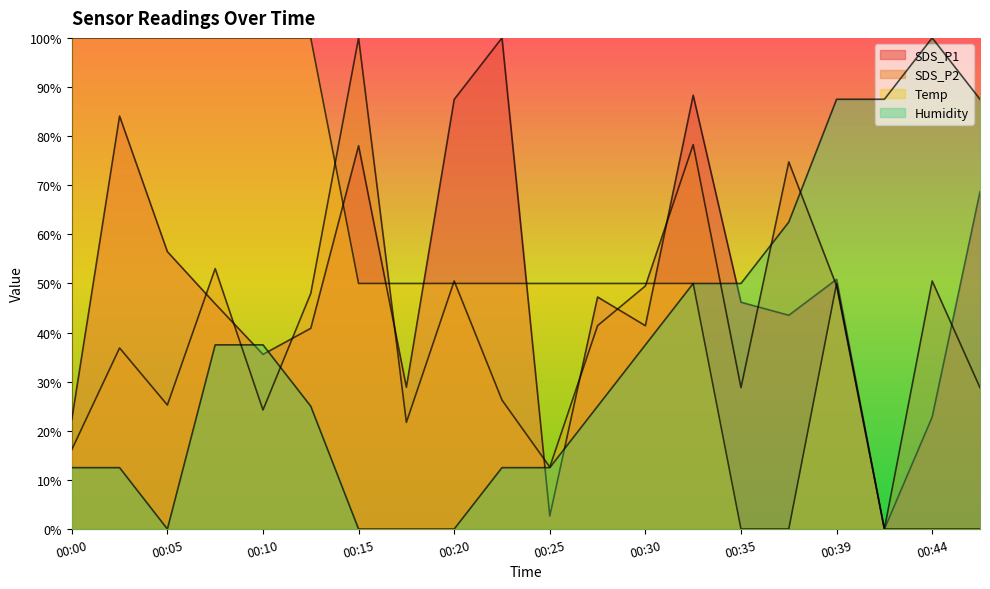

What is the difference between the maximum and minimum values in the Temp series?

100.0